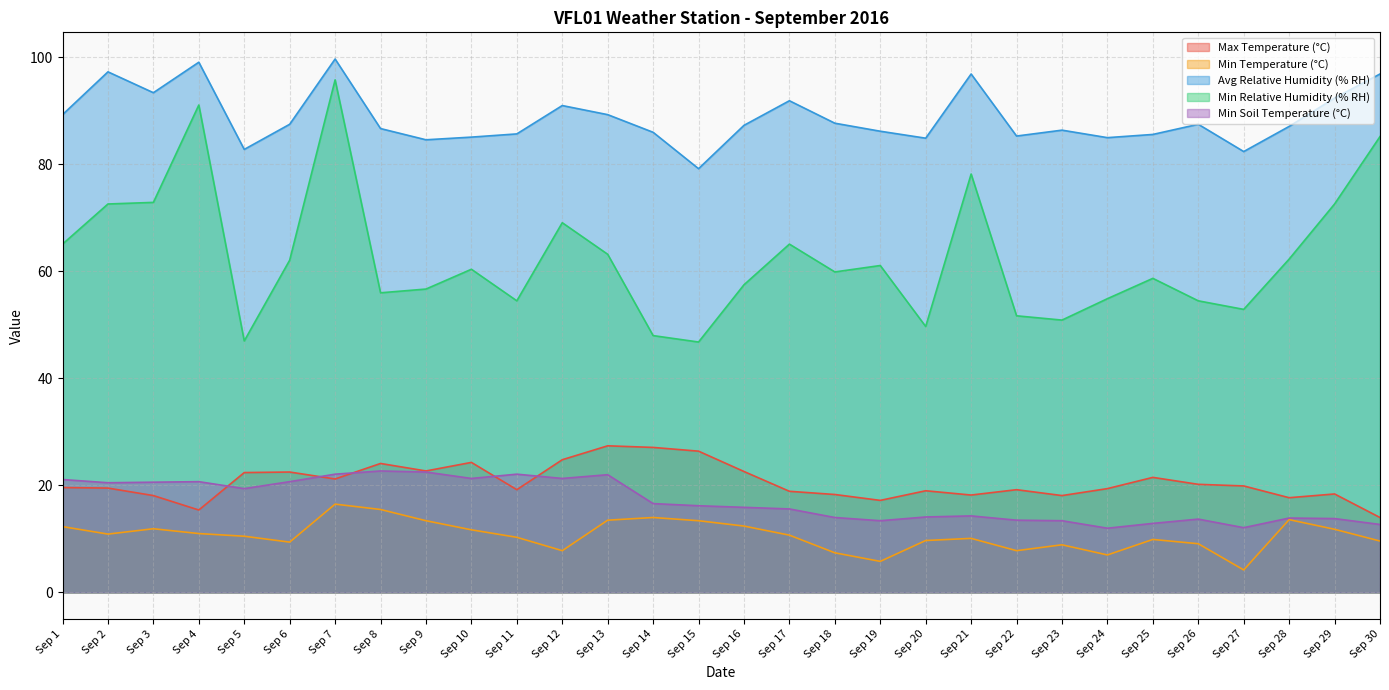

At which category does Min Temperature (°C) reach its first local peak?

Sep 3